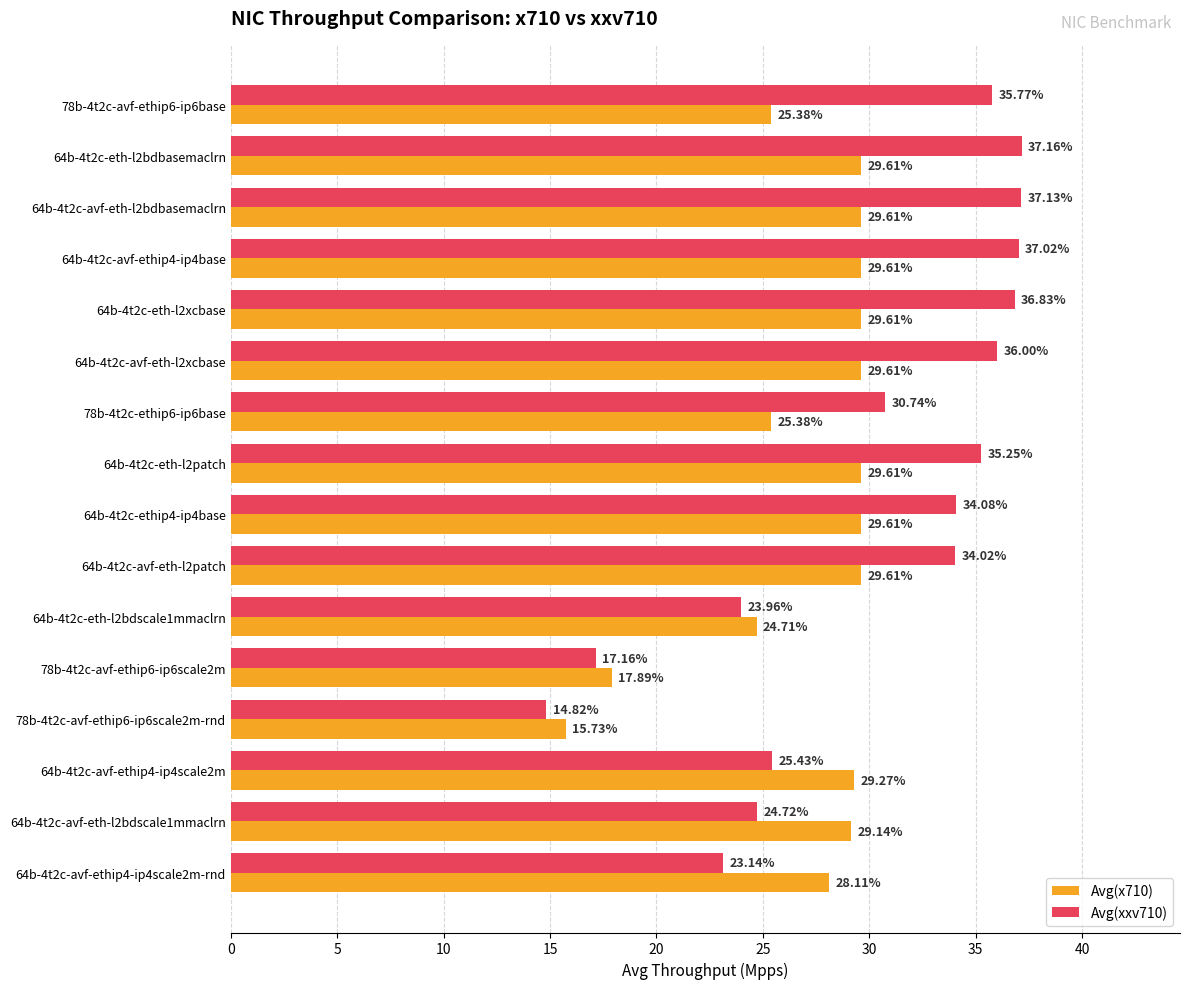

What is the highest value of the Avg(xxv710) series?

37.2